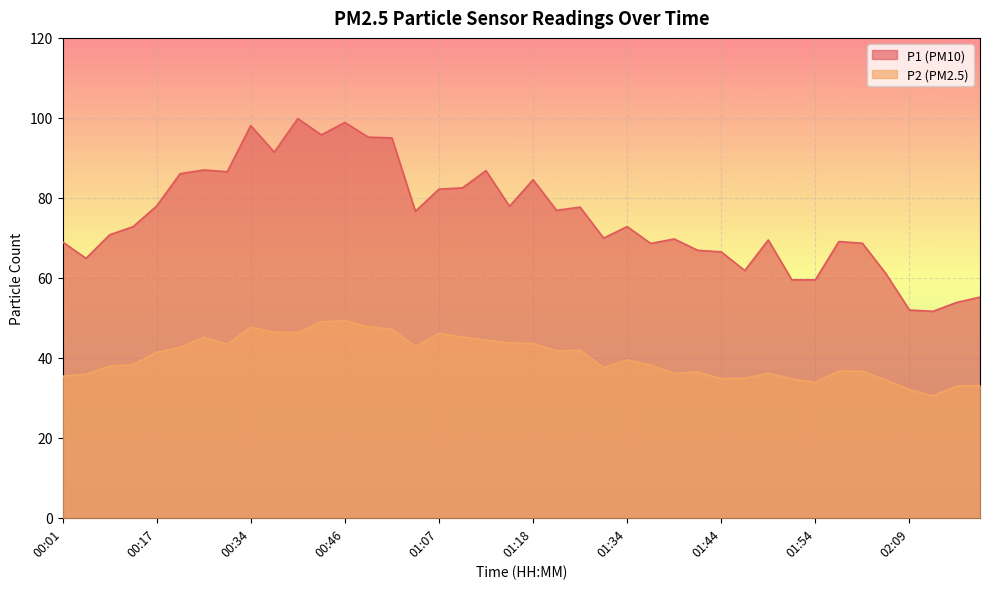

At which label does P1 reach its peak?

00:39